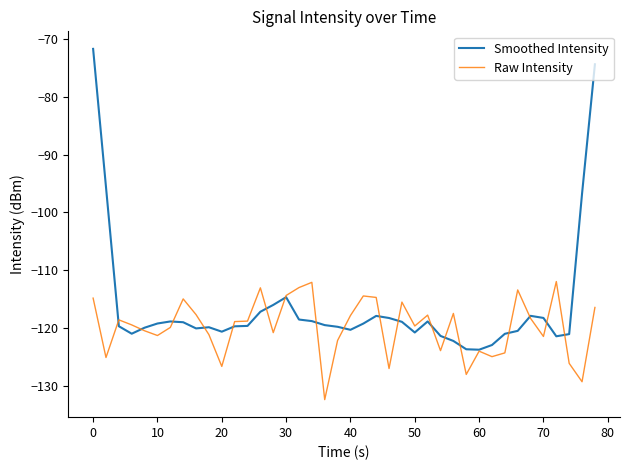

Which series has the widest spread of values?

Smoothed Intensity